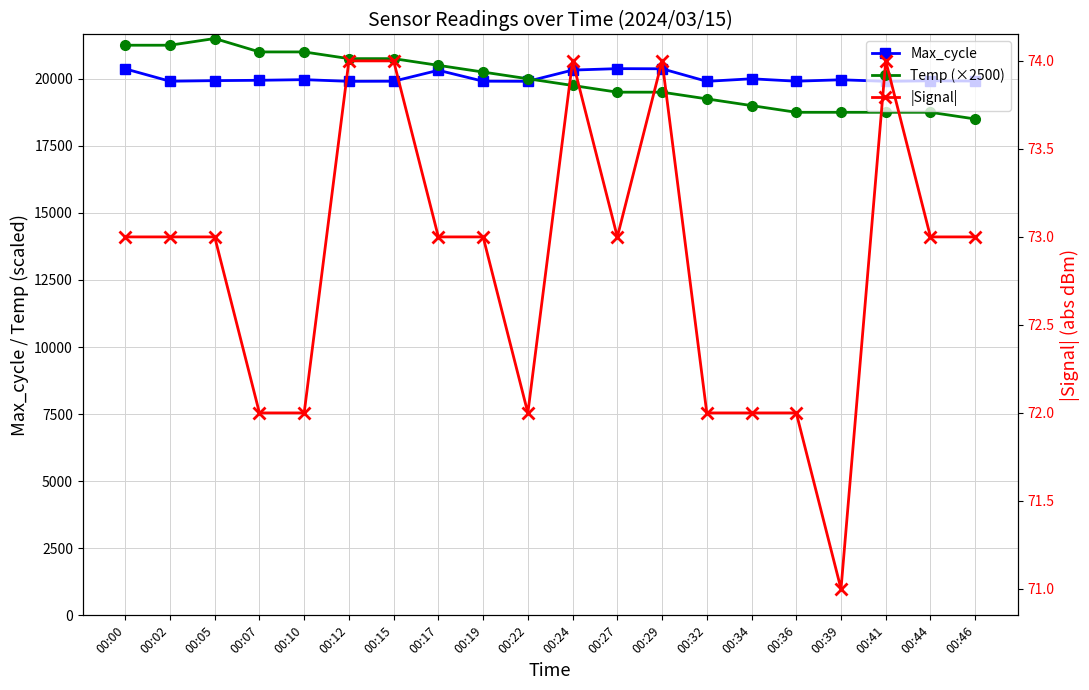

Reading left to right, extract all data points from this chart.

Max_cycle: 20369	19908	19930	19943	19967	19904	19908	20316	19909	19905	20323	20377	20372	19904	19999	19909	19962	19904	19923	19915
Temp (×2500): 21250	21250	21500	21000	21000	20750	20750	20500	20250	20000	19750	19500	19500	19250	19000	18750	18750	18750	18750	18500
|Signal|: 73	73	73	72	72	74	74	73	73	72	74	73	74	72	72	72	71	74	73	73